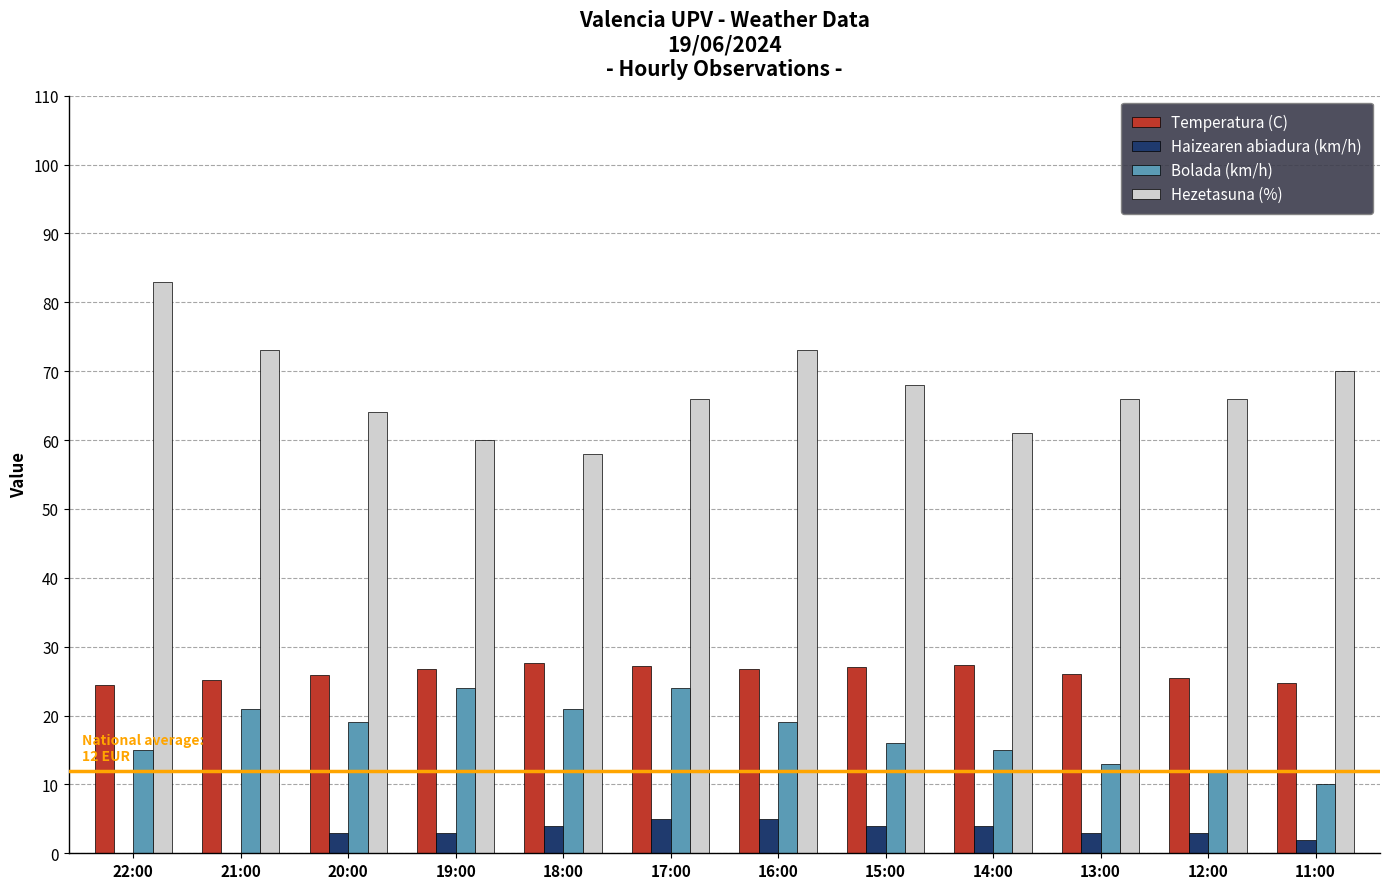

At which category does the chart reach its peak across all series?

22:00